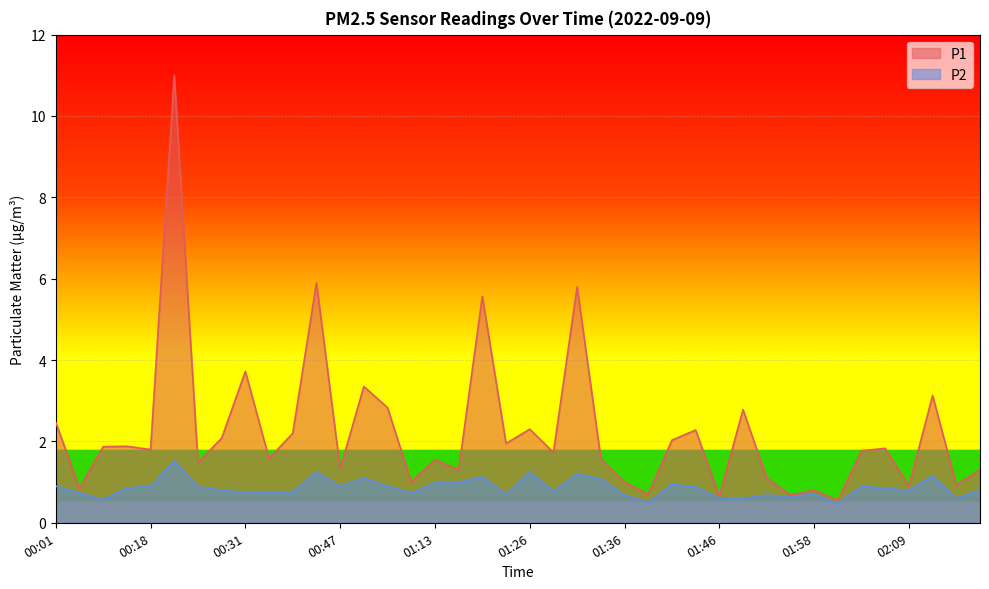

How many data points in P1 are above 1?

30